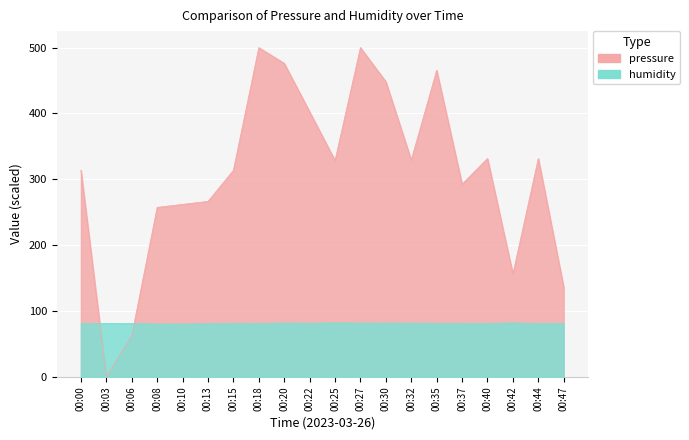

Which series has the widest spread of values?

pressure